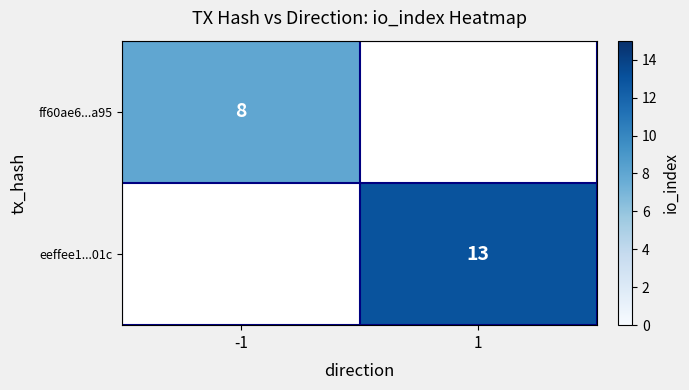

The eeffee1...01c series shows 23 at 1. True or false?

False